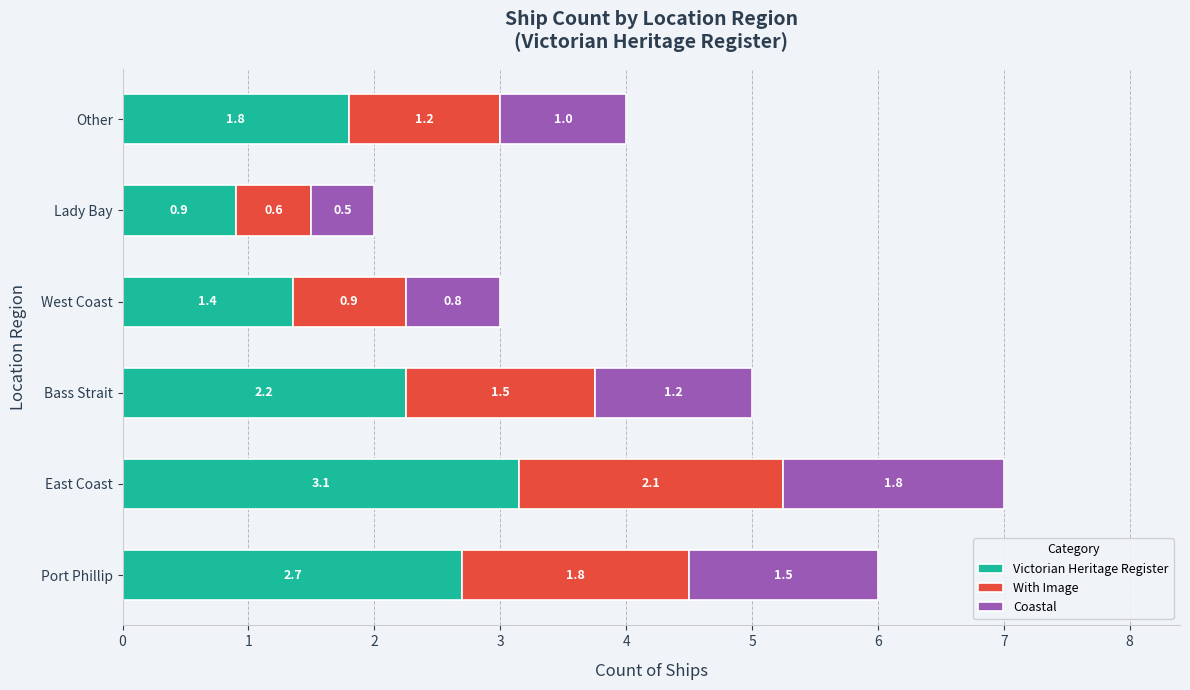

What are all the series names shown in the legend?

Victorian Heritage Register, With Image, Coastal